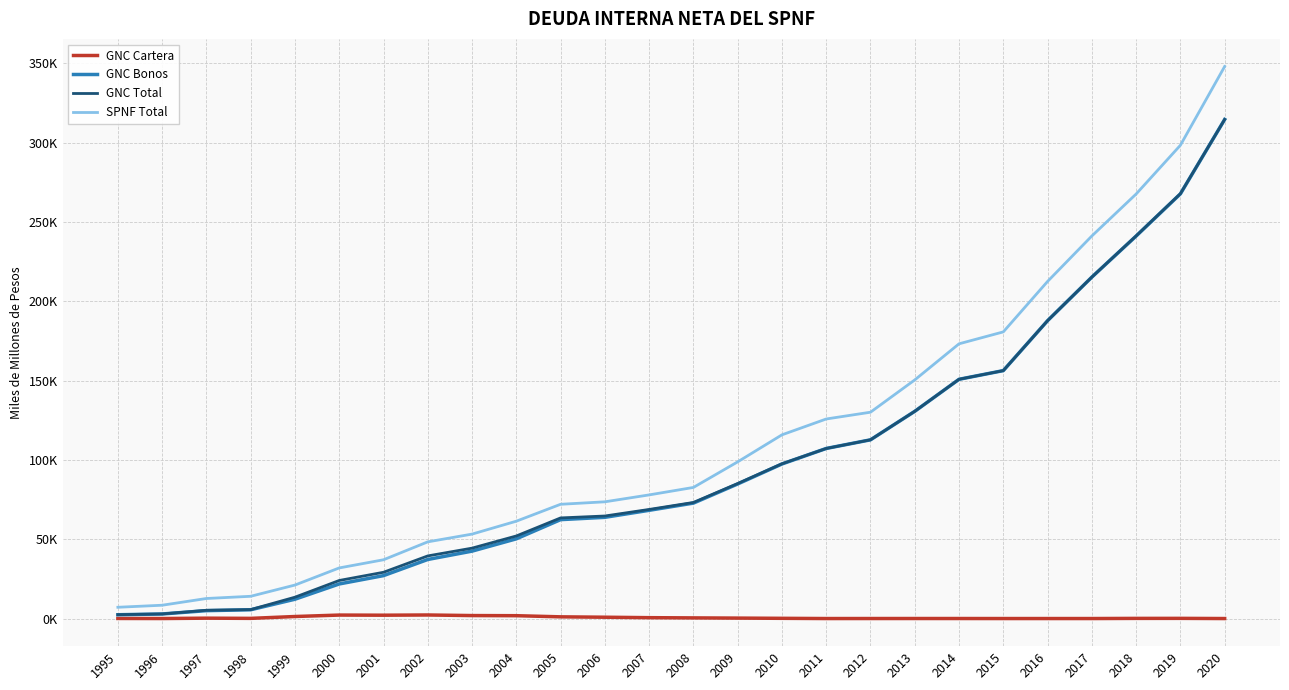

What are all the series names shown in the legend?

GNC Cartera, GNC Bonos, GNC Total, SPNF Total